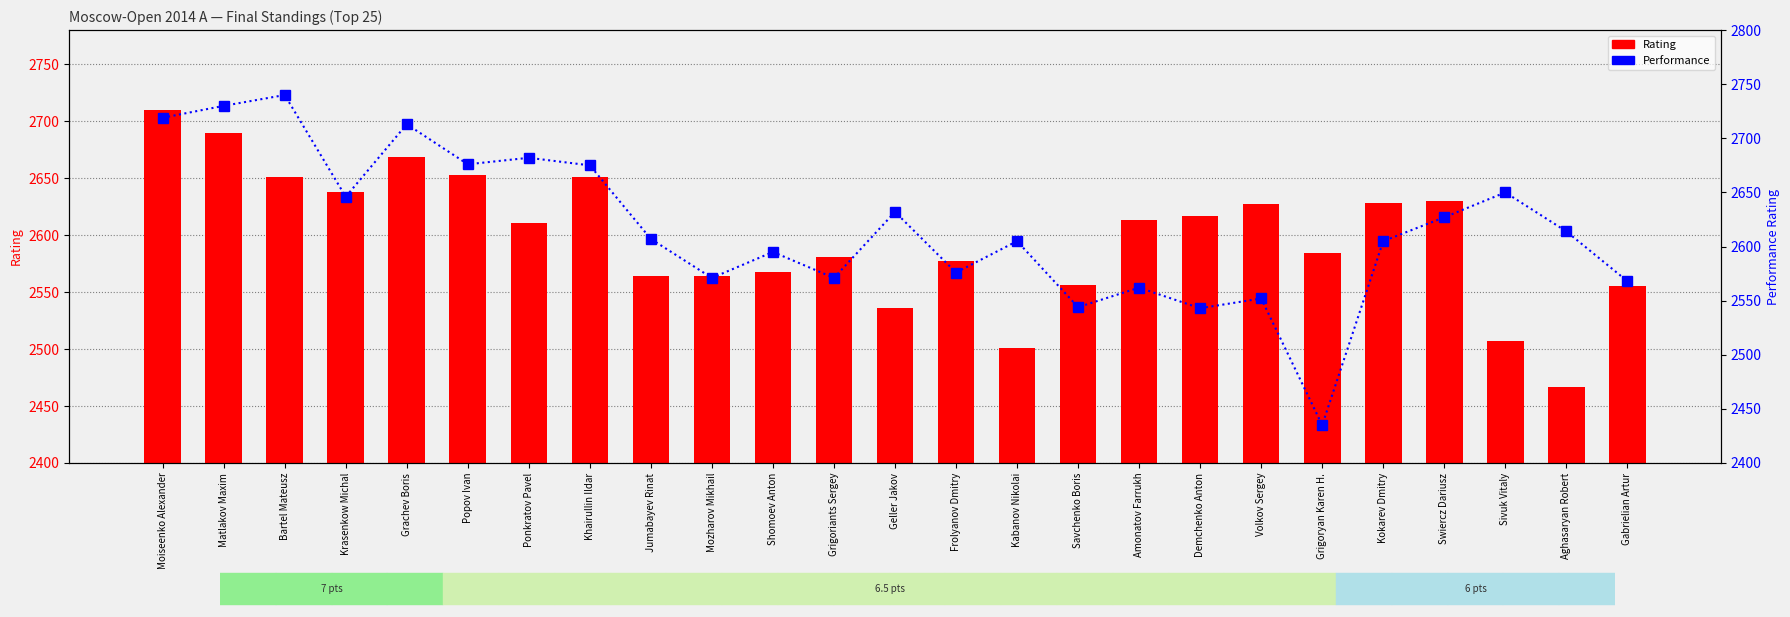

List the series in order of their peak value, highest first.

Performance, Rating